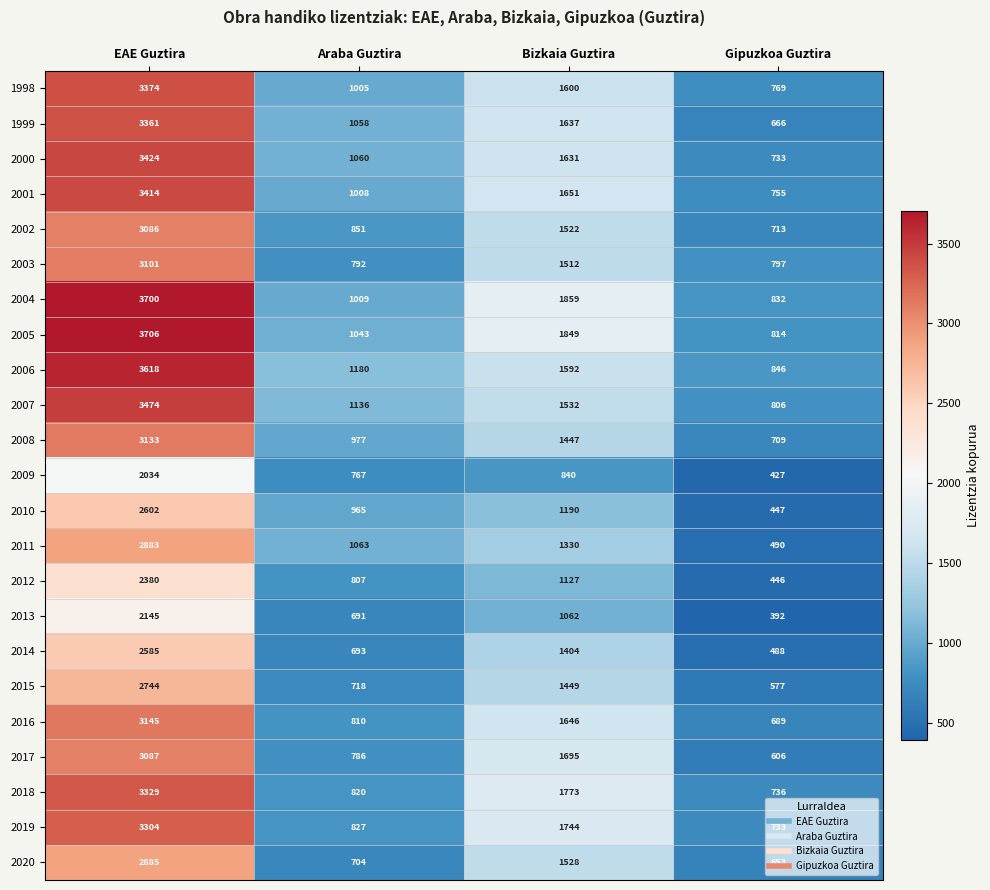

The value of 2019 at Gipuzkoa Guztira is 958. True or false?

False